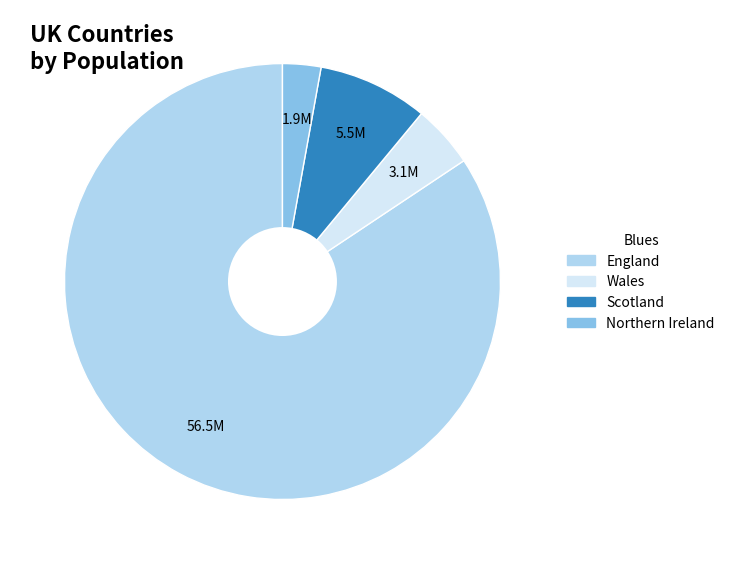

How many slices are in this pie chart?

4